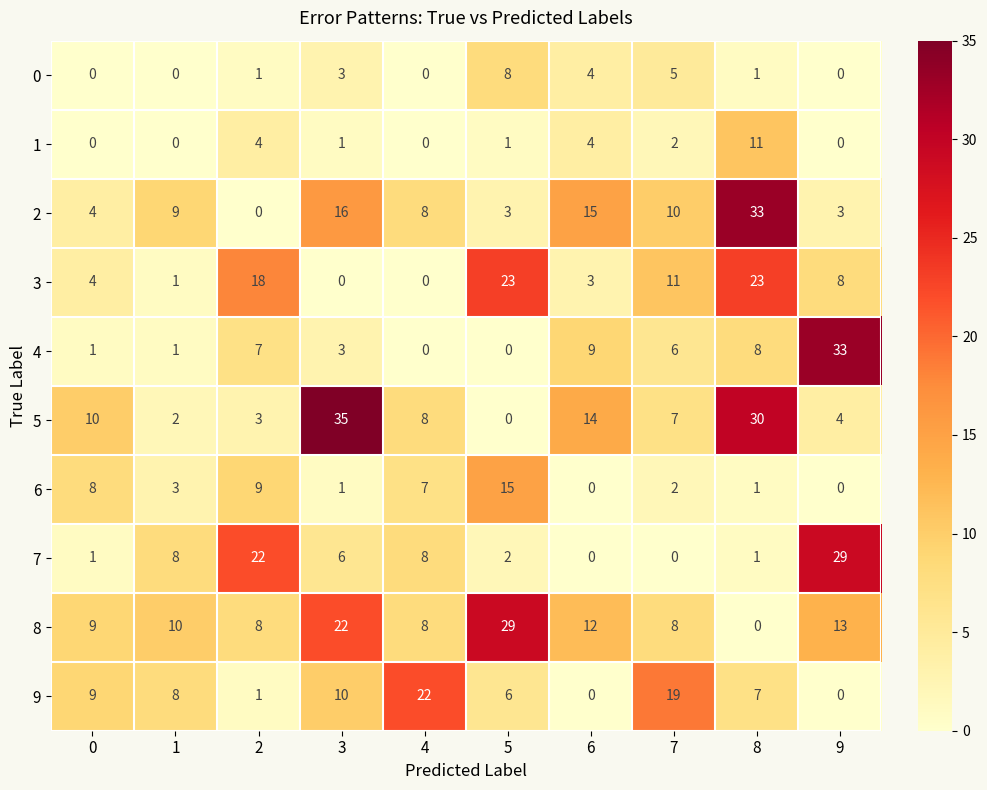

The 7 series shows -18 at 6. True or false?

False